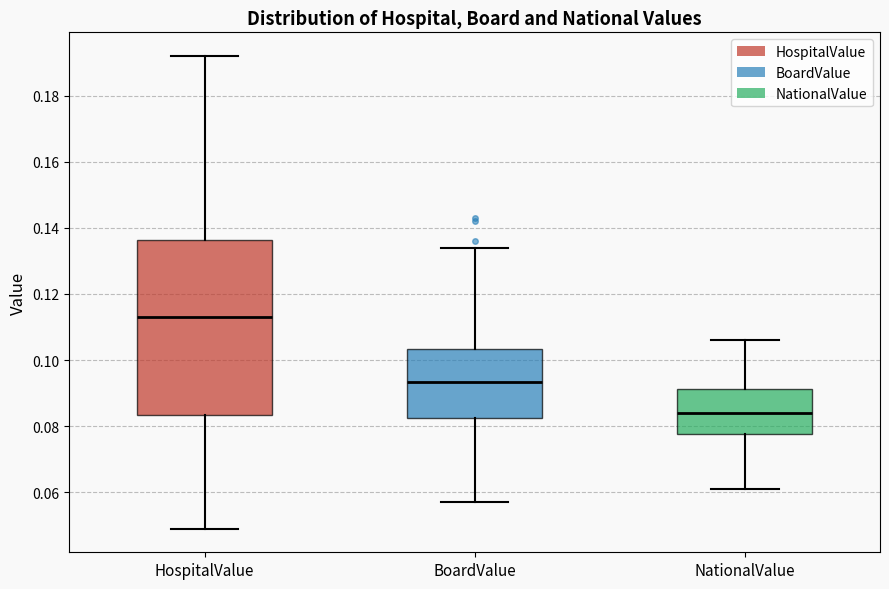

Reading left to right, read every box against the y-axis: the position of its median line, the range the box covers, and the ends of its whiskers. The values are not printed on the chart, so give them approximately, as read against the axis.

HospitalValue: median 0.114, box 0.084 to 0.136, whiskers 0.050 to 0.192
BoardValue: median 0.094, box 0.082 to 0.104, whiskers 0.058 to 0.134
NationalValue: median 0.084, box 0.078 to 0.092, whiskers 0.062 to 0.106